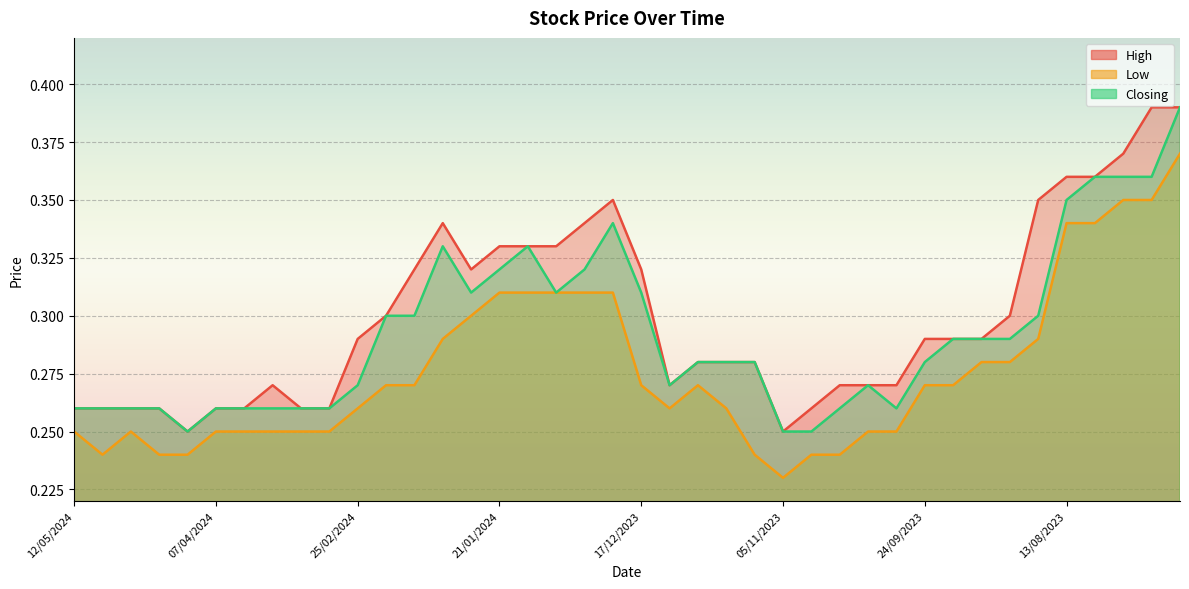

Reading right to left, what are all the values shown in this chart?

High: 0.4	0.4	0.4	0.4	0.4	0.3	0.3	0.3	0.3	0.3	0.3	0.3	0.3	0.3	0.2	0.3	0.3	0.3	0.3	0.3	0.3	0.3	0.3	0.3	0.3	0.3	0.3	0.3	0.3	0.3	0.3	0.3	0.3	0.3	0.3	0.2	0.3	0.3	0.3	0.3
Low: 0.4	0.3	0.3	0.3	0.3	0.3	0.3	0.3	0.3	0.3	0.2	0.2	0.2	0.2	0.2	0.2	0.3	0.3	0.3	0.3	0.3	0.3	0.3	0.3	0.3	0.3	0.3	0.3	0.3	0.3	0.2	0.2	0.2	0.2	0.2	0.2	0.2	0.2	0.2	0.2
Closing: 0.4	0.4	0.4	0.4	0.3	0.3	0.3	0.3	0.3	0.3	0.3	0.3	0.3	0.2	0.2	0.3	0.3	0.3	0.3	0.3	0.3	0.3	0.3	0.3	0.3	0.3	0.3	0.3	0.3	0.3	0.3	0.3	0.3	0.3	0.3	0.2	0.3	0.3	0.3	0.3